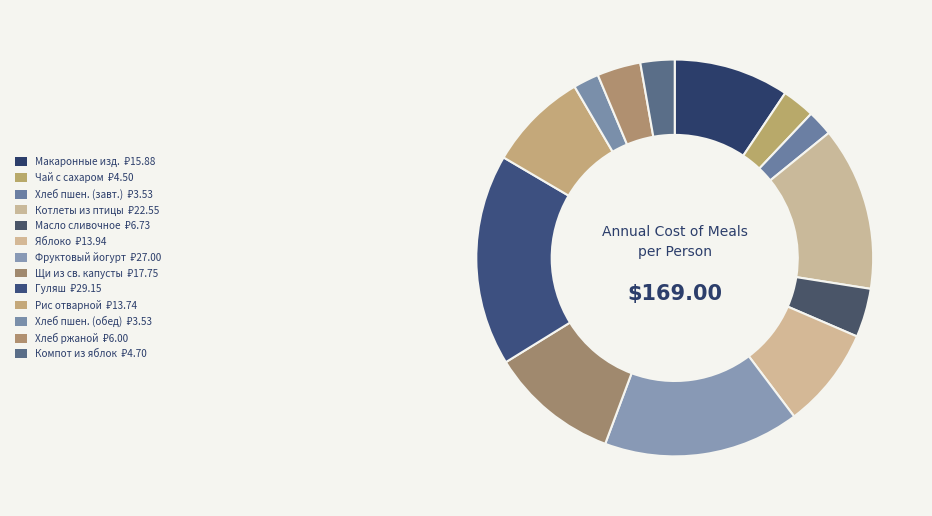

How many segments does this pie chart have?

13